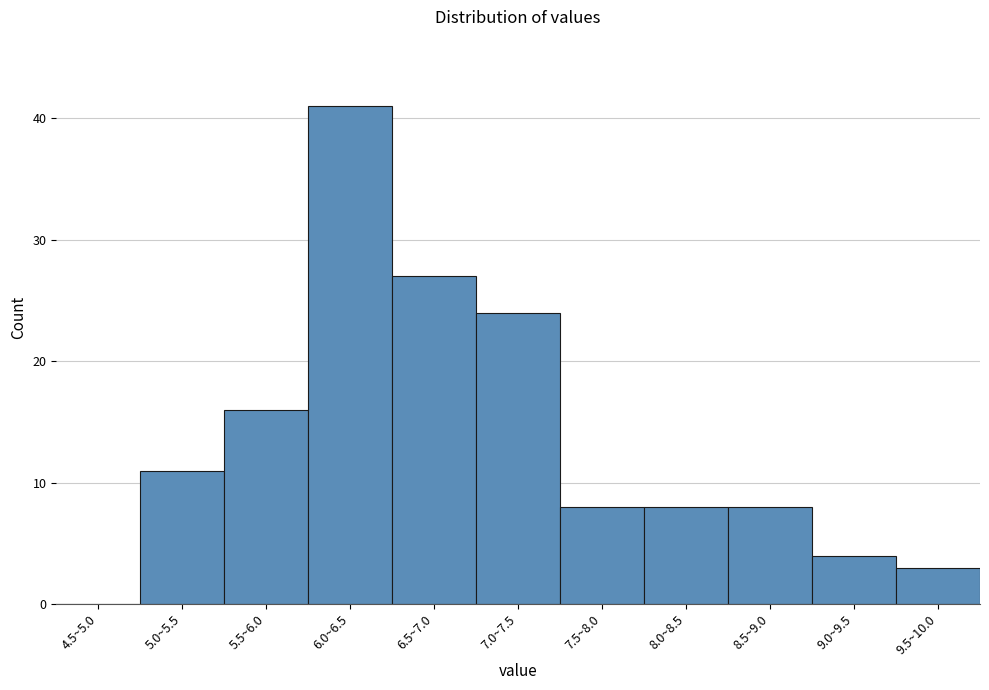

Reading left to right, list all the values displayed in this chart.

4.5~5.0=0	5.0~5.5=11	5.5~6.0=16	6.0~6.5=41	6.5~7.0=27	7.0~7.5=24	7.5~8.0=8	8.0~8.5=8	8.5~9.0=8	9.0~9.5=4	9.5~10.0=3